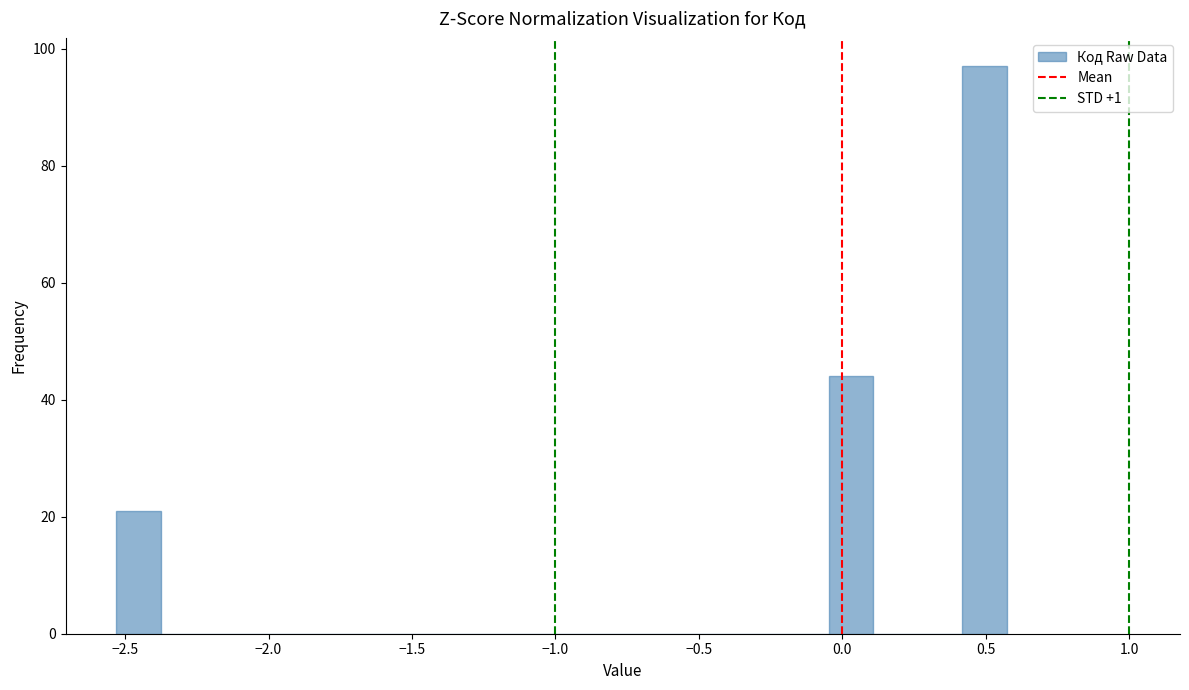

Read against the x-axis, roughly where is the centre of the tallest bar?

0.50